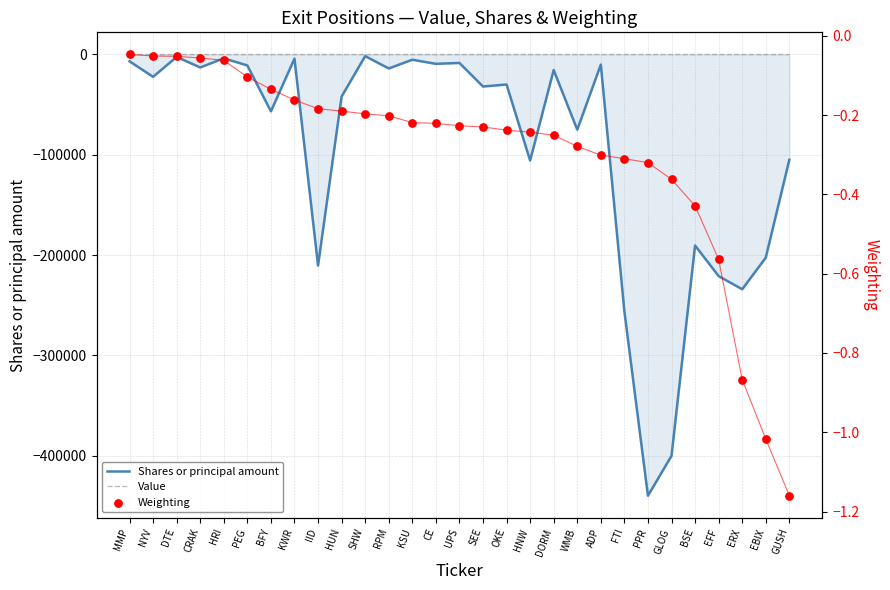

At which category is the sum across all series the highest?

SHW